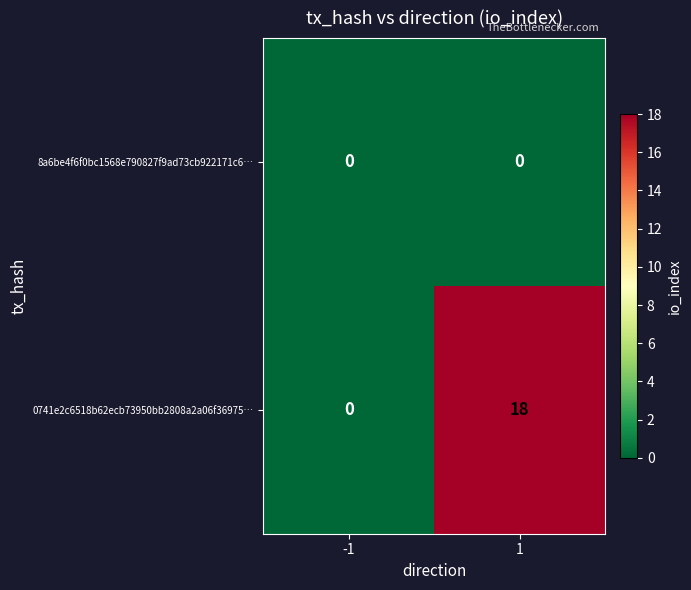

Rank the series at 1 from lowest to highest value.

8a6be4f6f0bc1568e790827f9ad73cb922171c6…, 0741e2c6518b62ecb73950bb2808a2a06f36975…